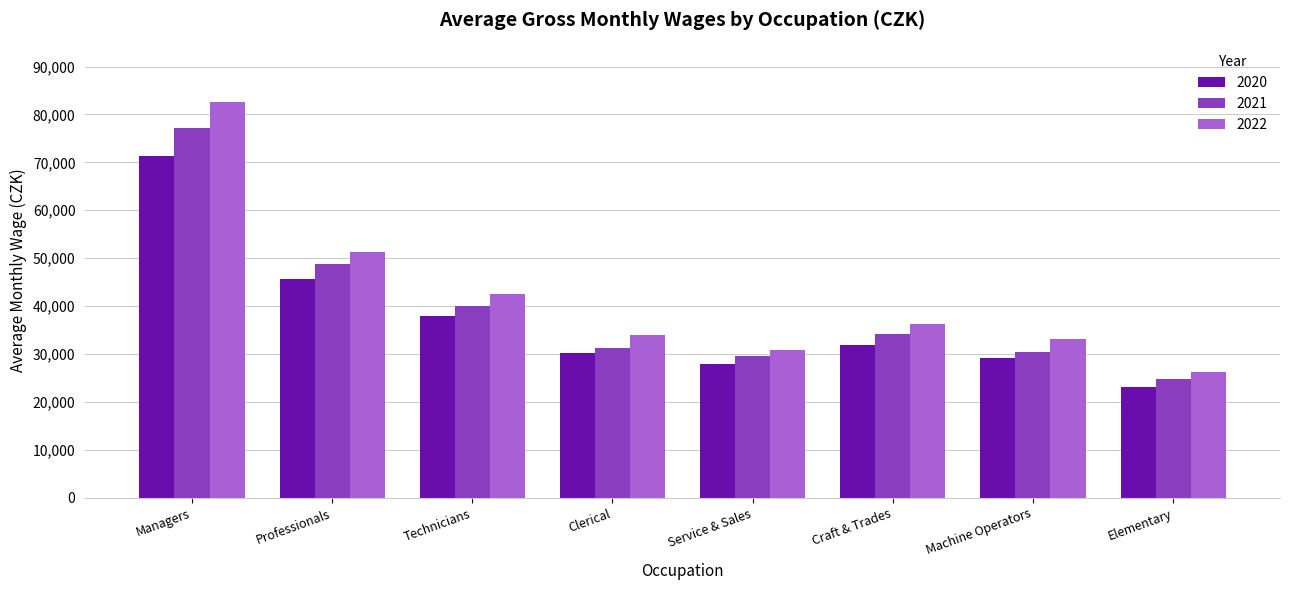

What is the difference between the maximum and minimum values in the 2020 series?

48234